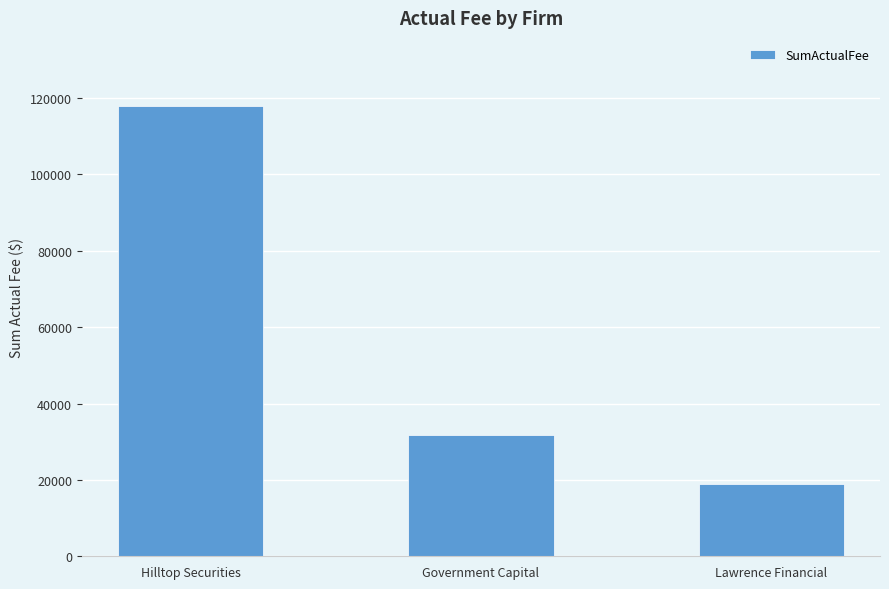

Rank the categories by value from lowest to highest.

Lawrence Financial, Government Capital, Hilltop Securities